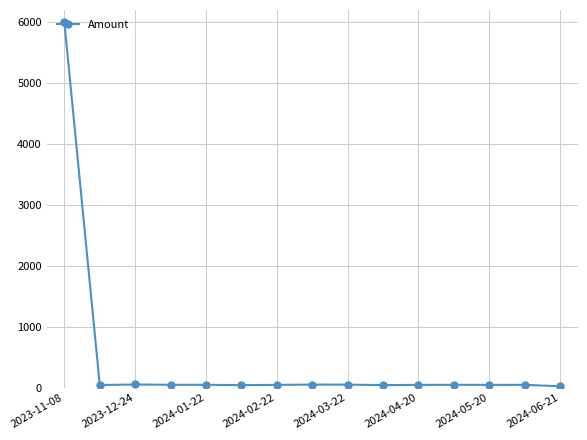

What is the maximum value shown in the chart?

5998.2